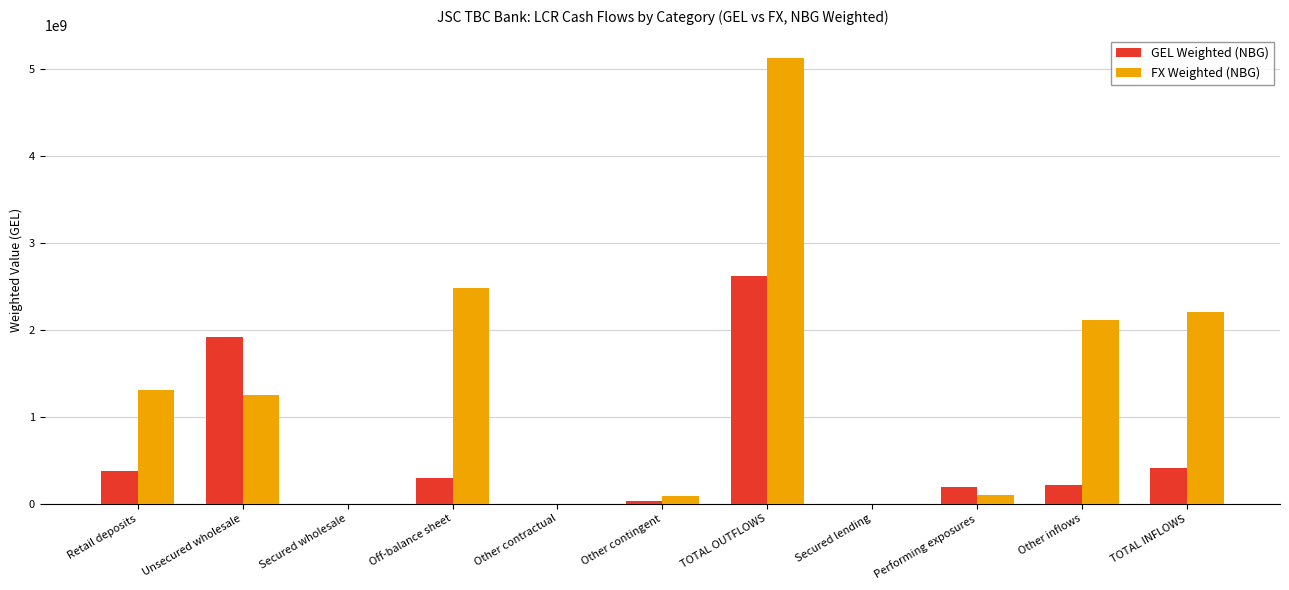

What is the total value across all series at Other contingent?

114836332.2